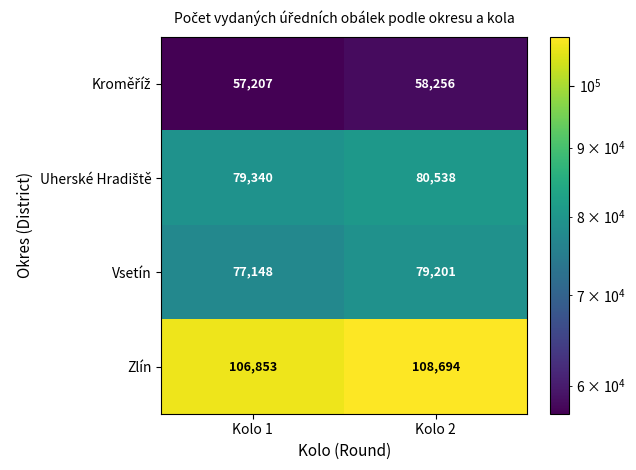

Where is Zlín nearest to the value 107773?

Kolo 1